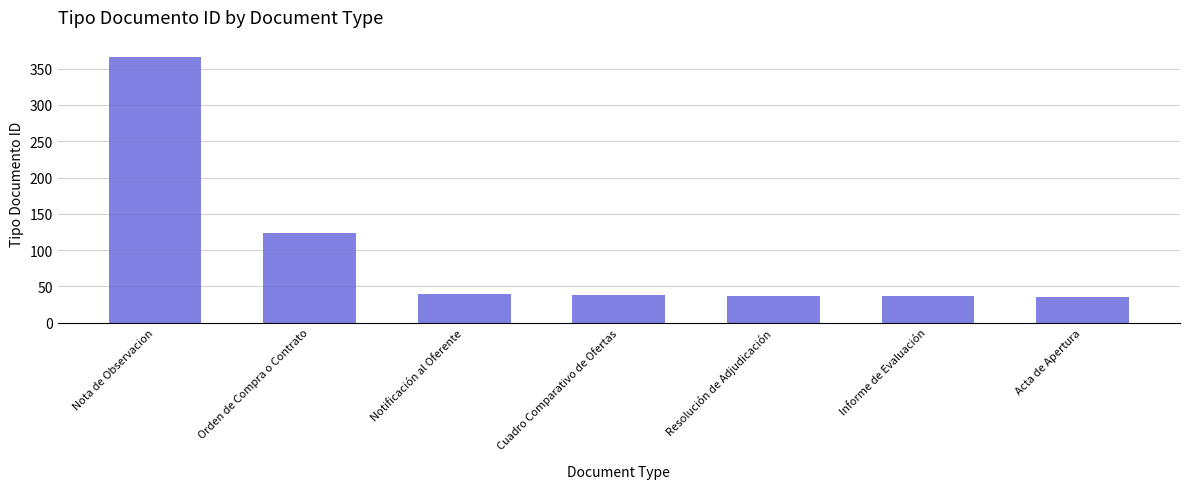

What is the ratio of the value at Cuadro Comparativo de Ofertas to the value at Informe de Evaluación?

1.1